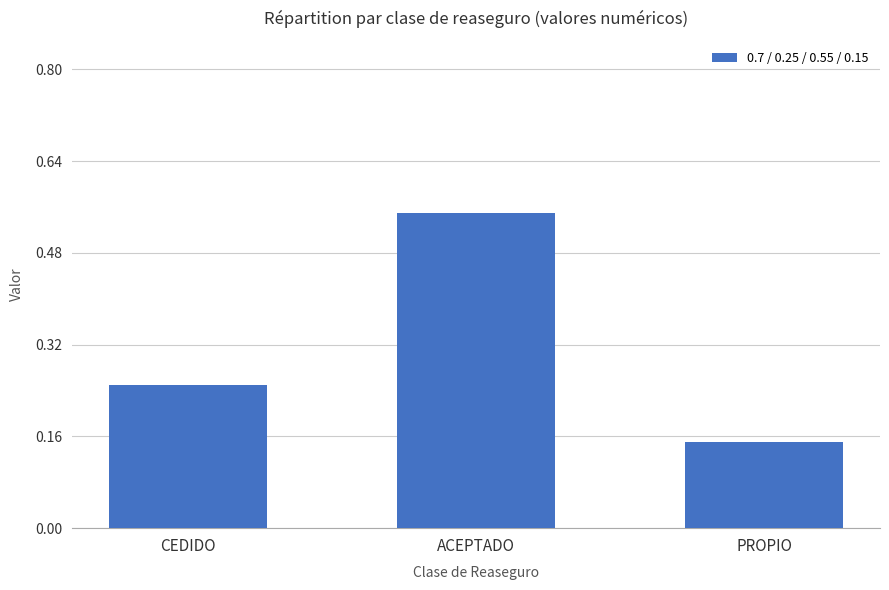

The value at ACEPTADO is 0.8. True or false?

False